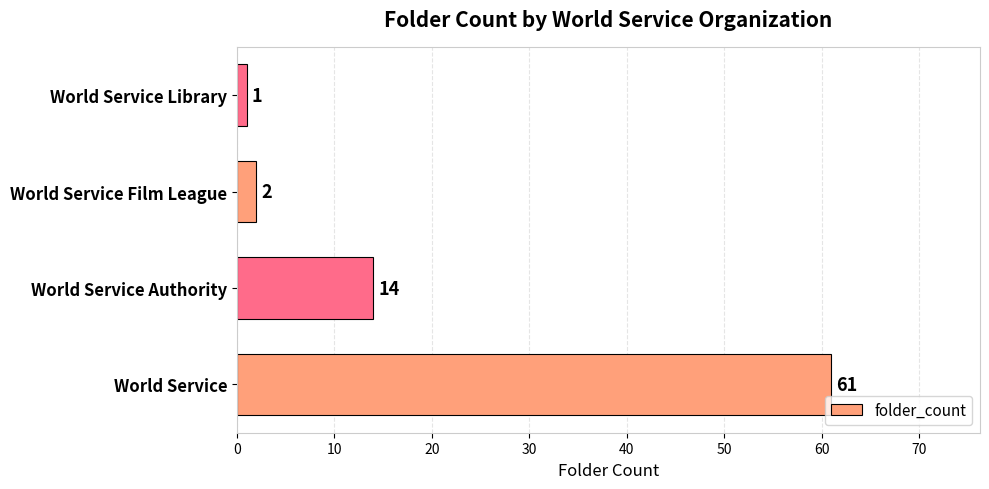

What value does the data have at World Service Authority, to the nearest 5?

15